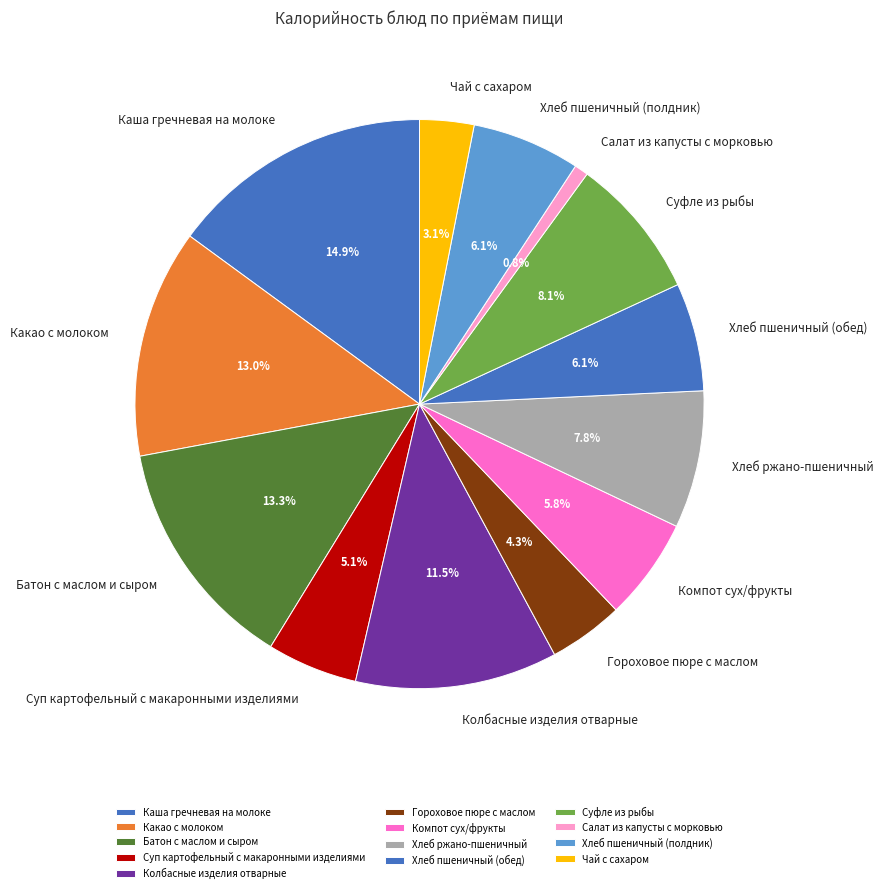

To the nearest percent, what is the difference between the largest and smallest slice percentages?

14%